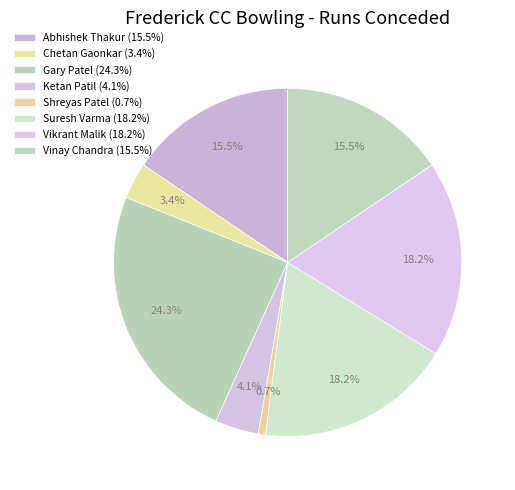

What is the ratio of the value at Gary Patel to the value at Ketan Patil?

6.0